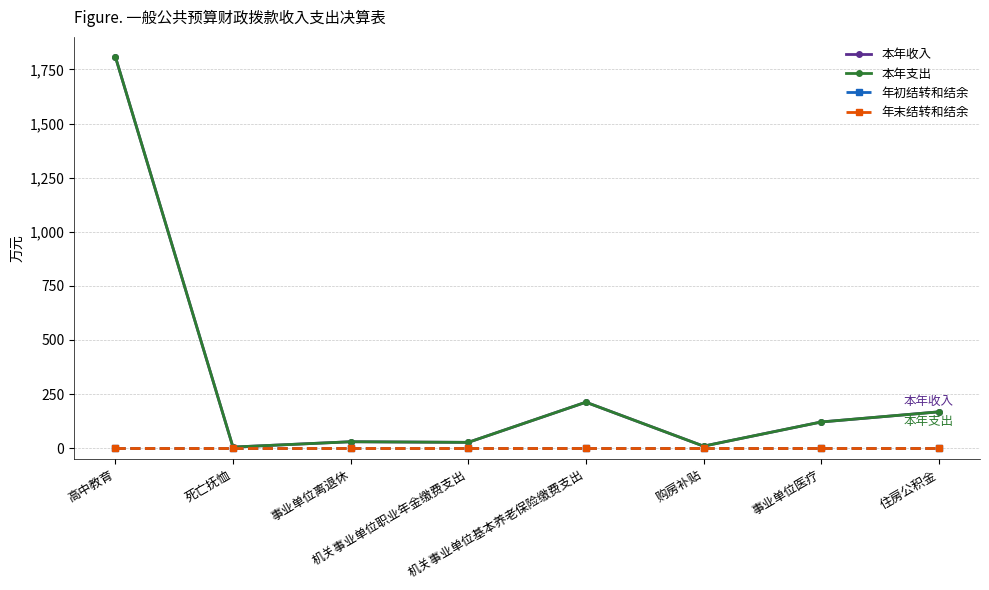

Does the chart have visible grid lines?

Yes